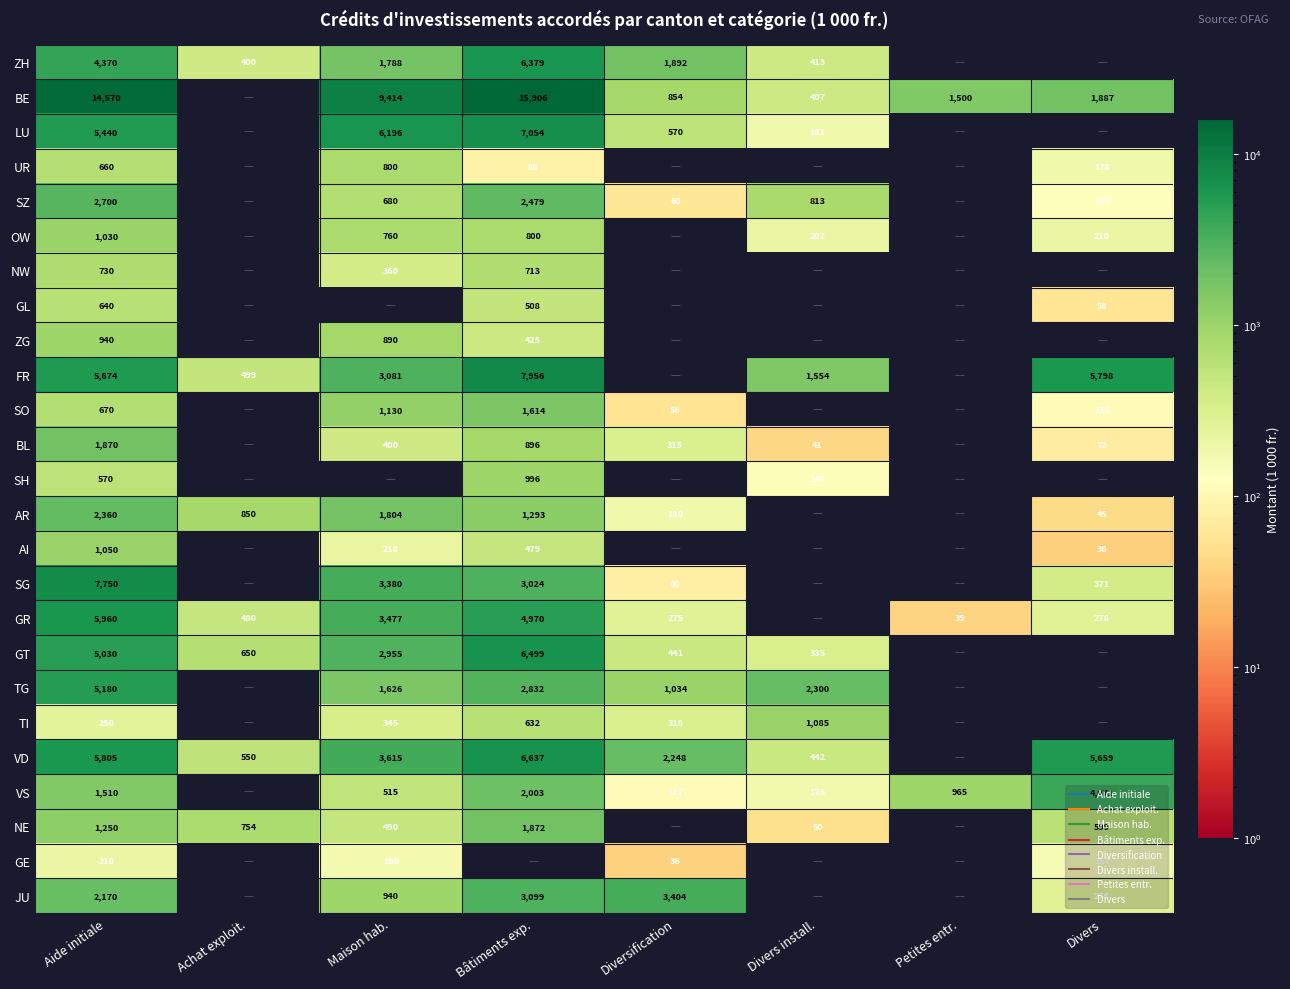

How many data points does each series have?

8